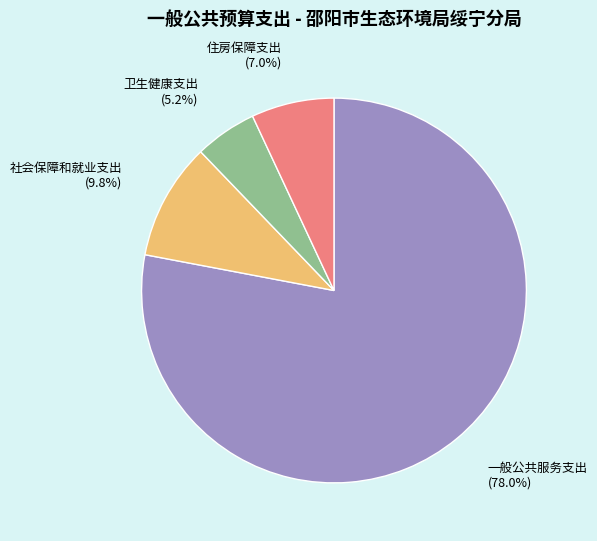

Count the number of slices in the pie.

4